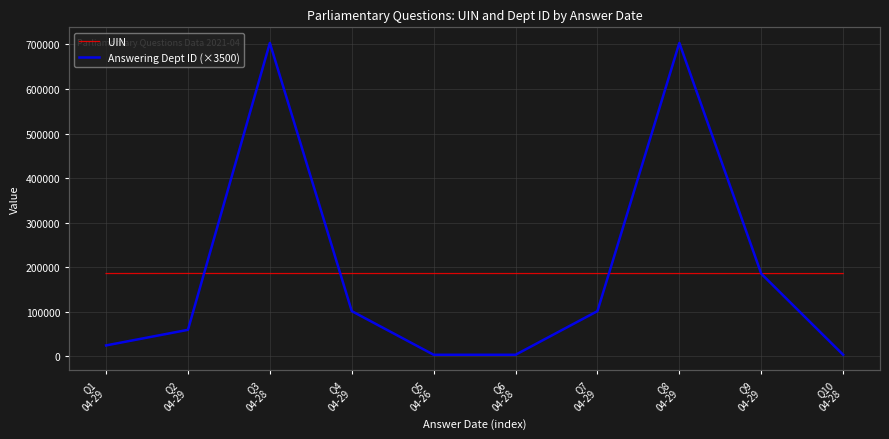

What is the sum of all Answering Dept ID (×3500) values?

1890000